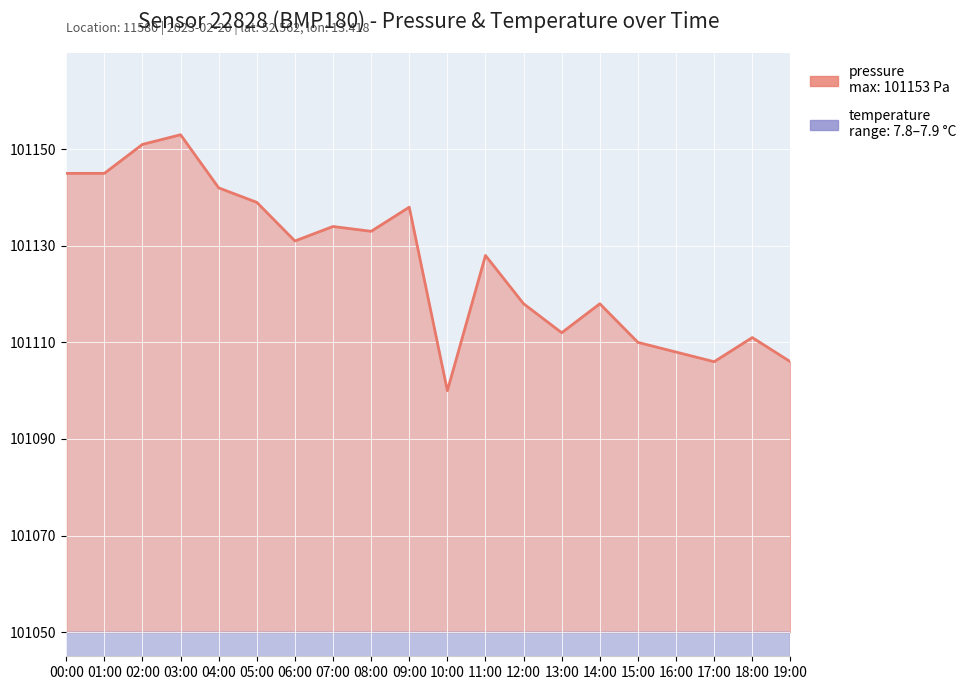

At which category does pressure reach its first local valley?

06:00